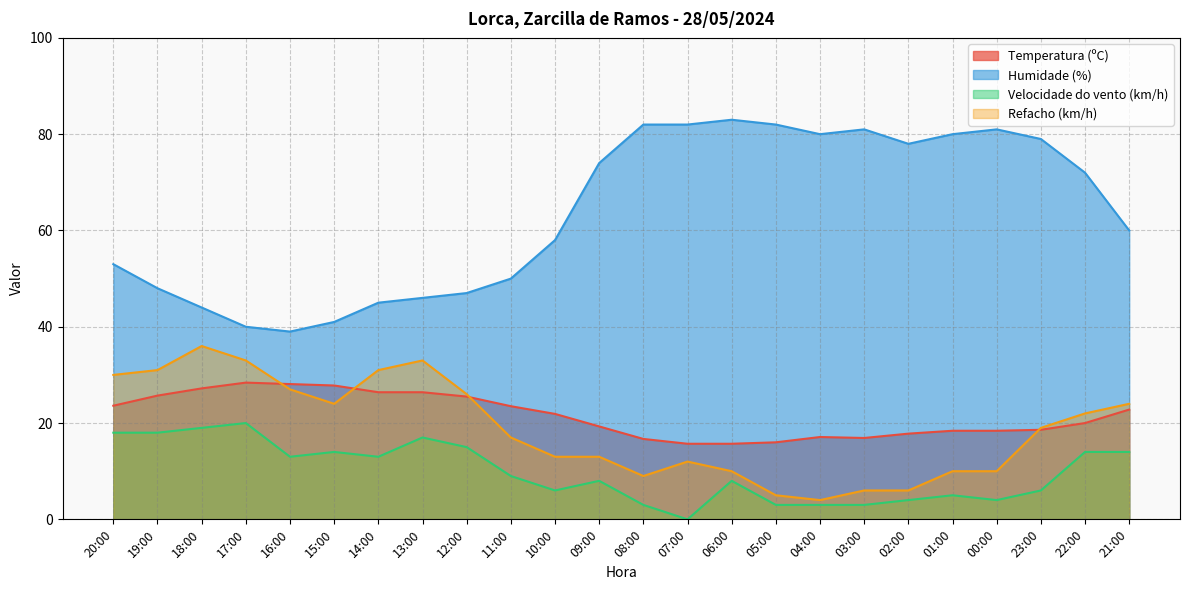

How many positive values does the Velocidade do vento (km/h) series have?

23